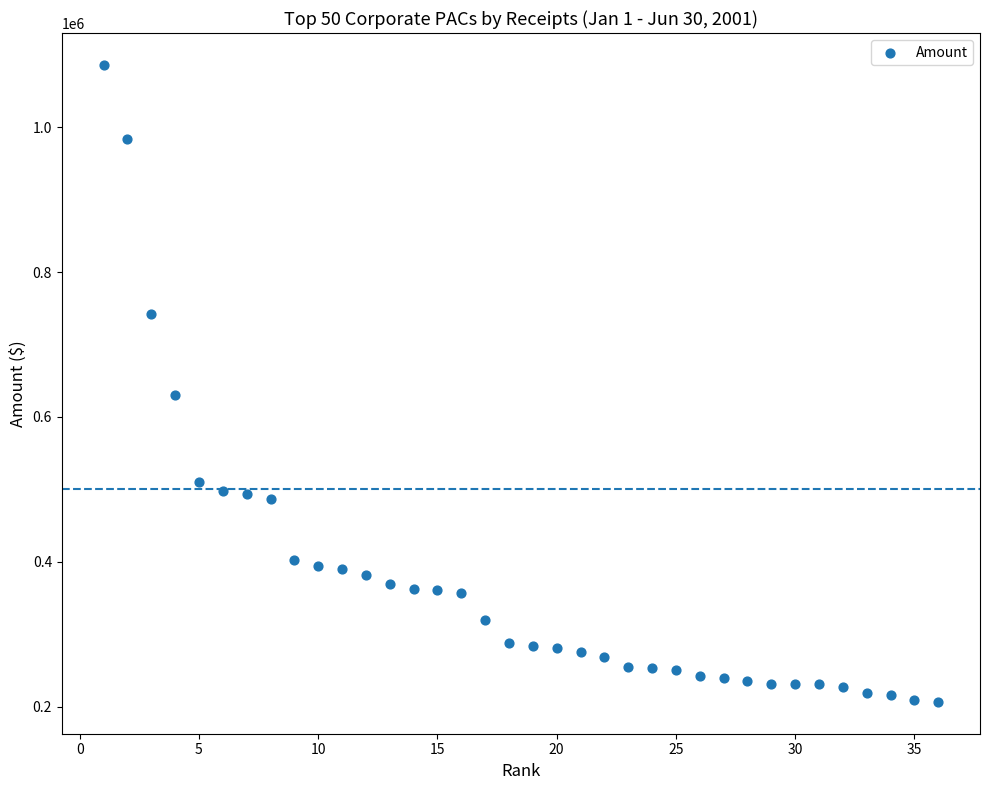

What Y value in the scatter plot is closest to 646399?

631006.0